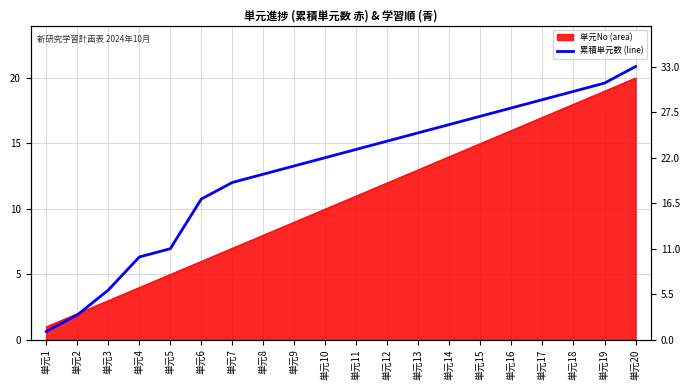

Which has a higher value, 単元12 or 単元11?

単元12